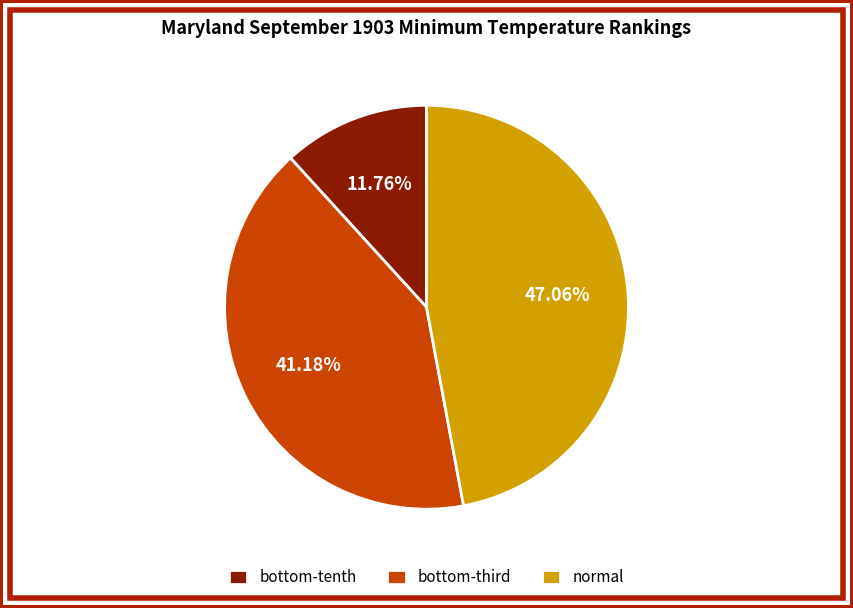

Rank the categories by value from lowest to highest.

bottom-tenth, bottom-third, normal